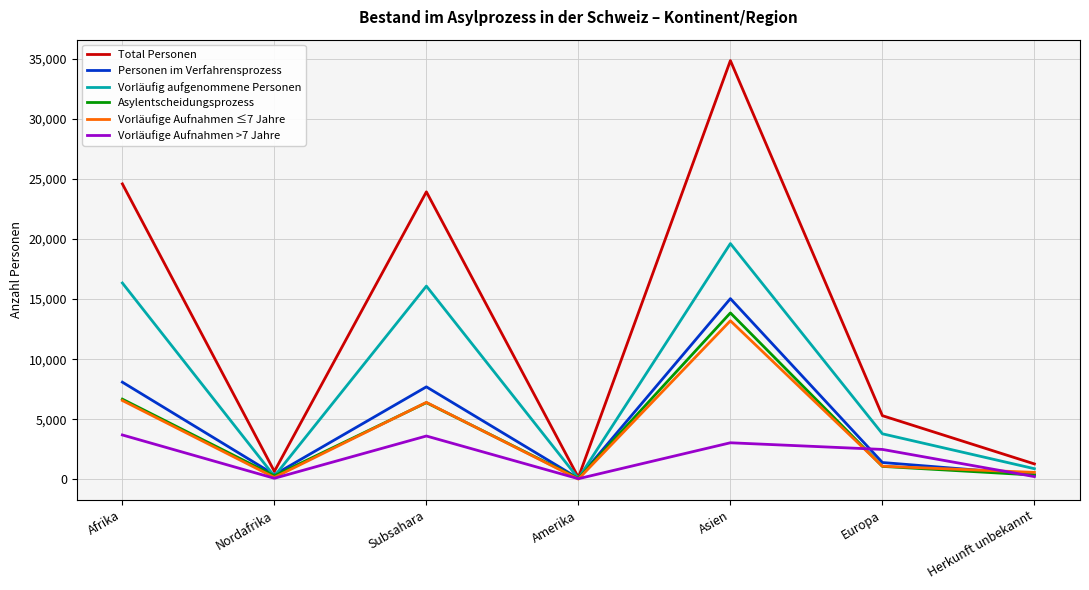

What is the sum of the Asylentscheidungsprozess values at Asien and Nordafrika?

14142